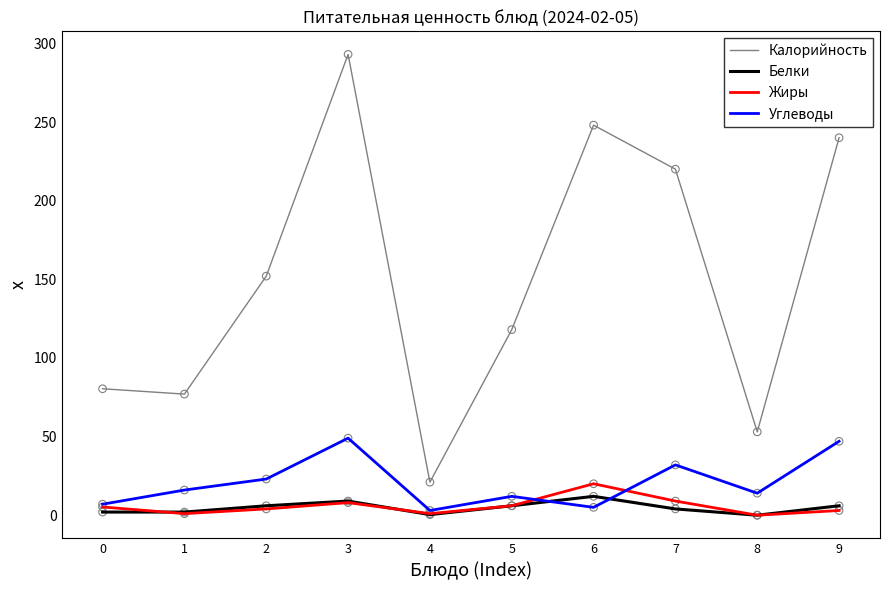

At which category is the sum across all series the highest?

3